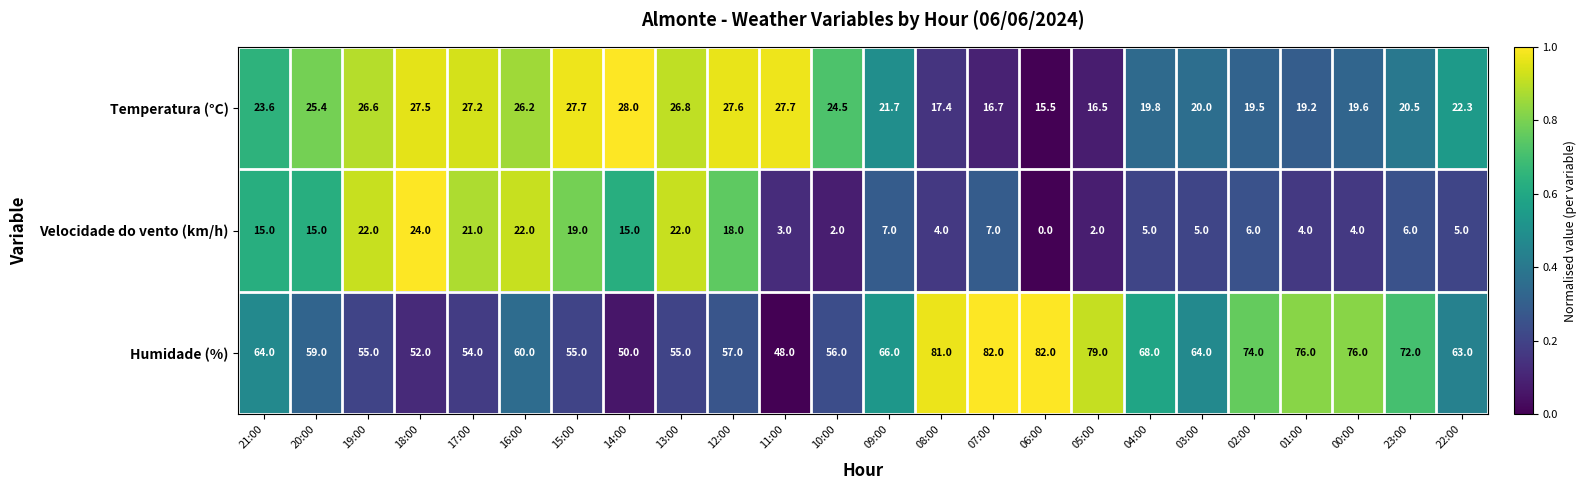

The Temperatura (°C) series shows 19.2 at 01:00. True or false?

True